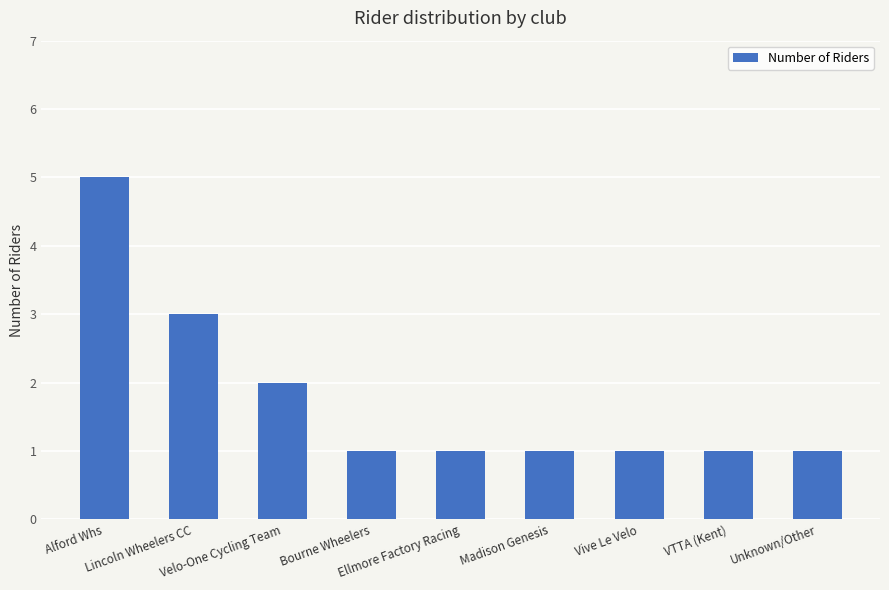

What is the sum of all values?

16